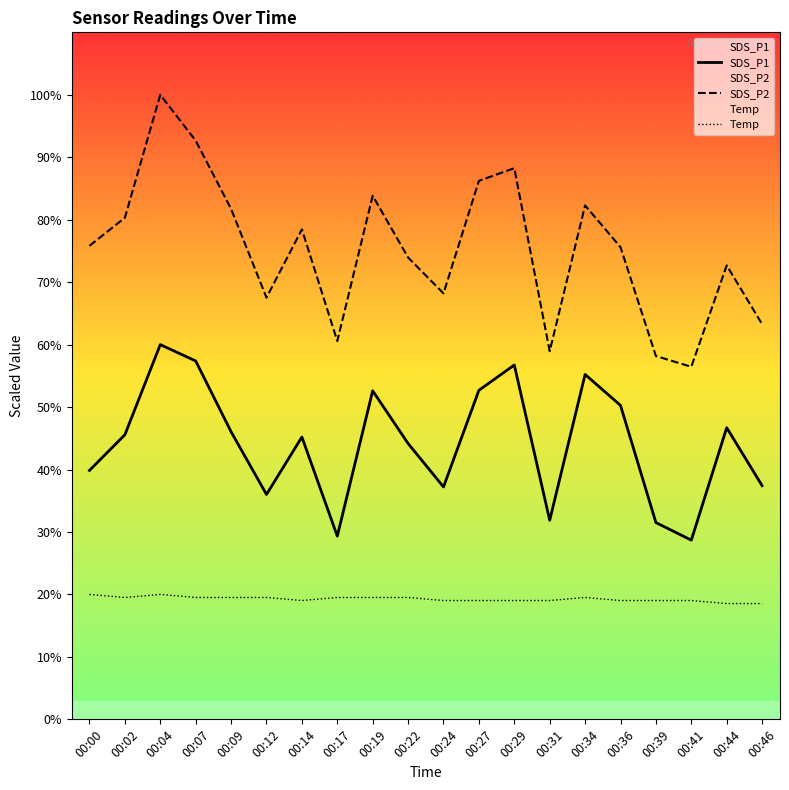

How many interior local valleys does the Temp series have?

2